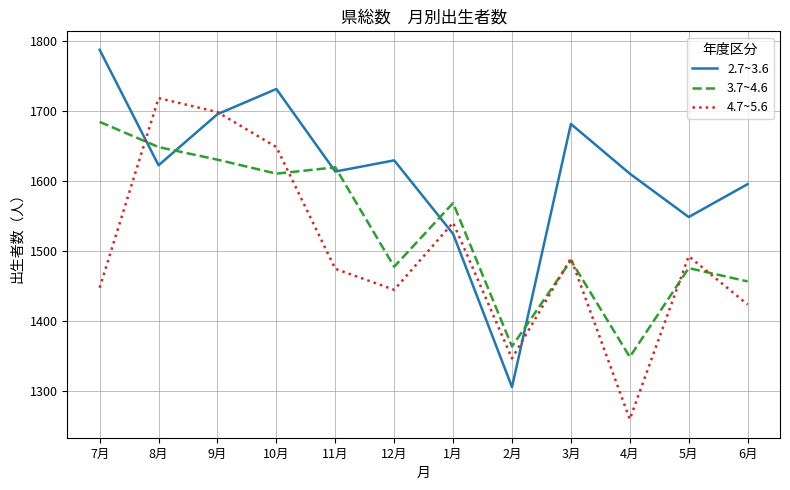

What is the sum of all 4.7~5.6 values?

17990